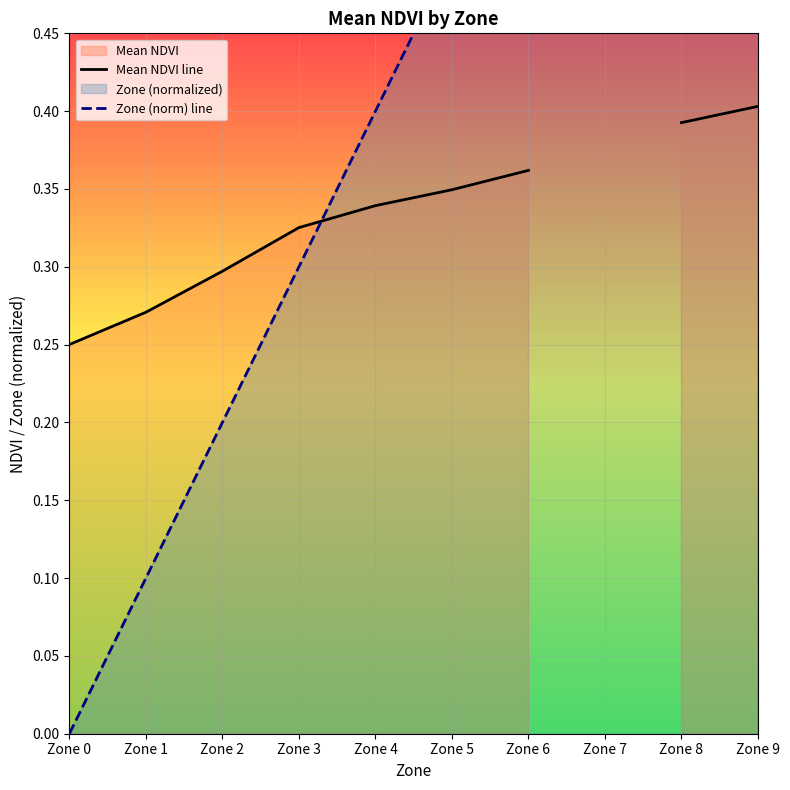

At which category is the sum across all series the highest?

Zone 9